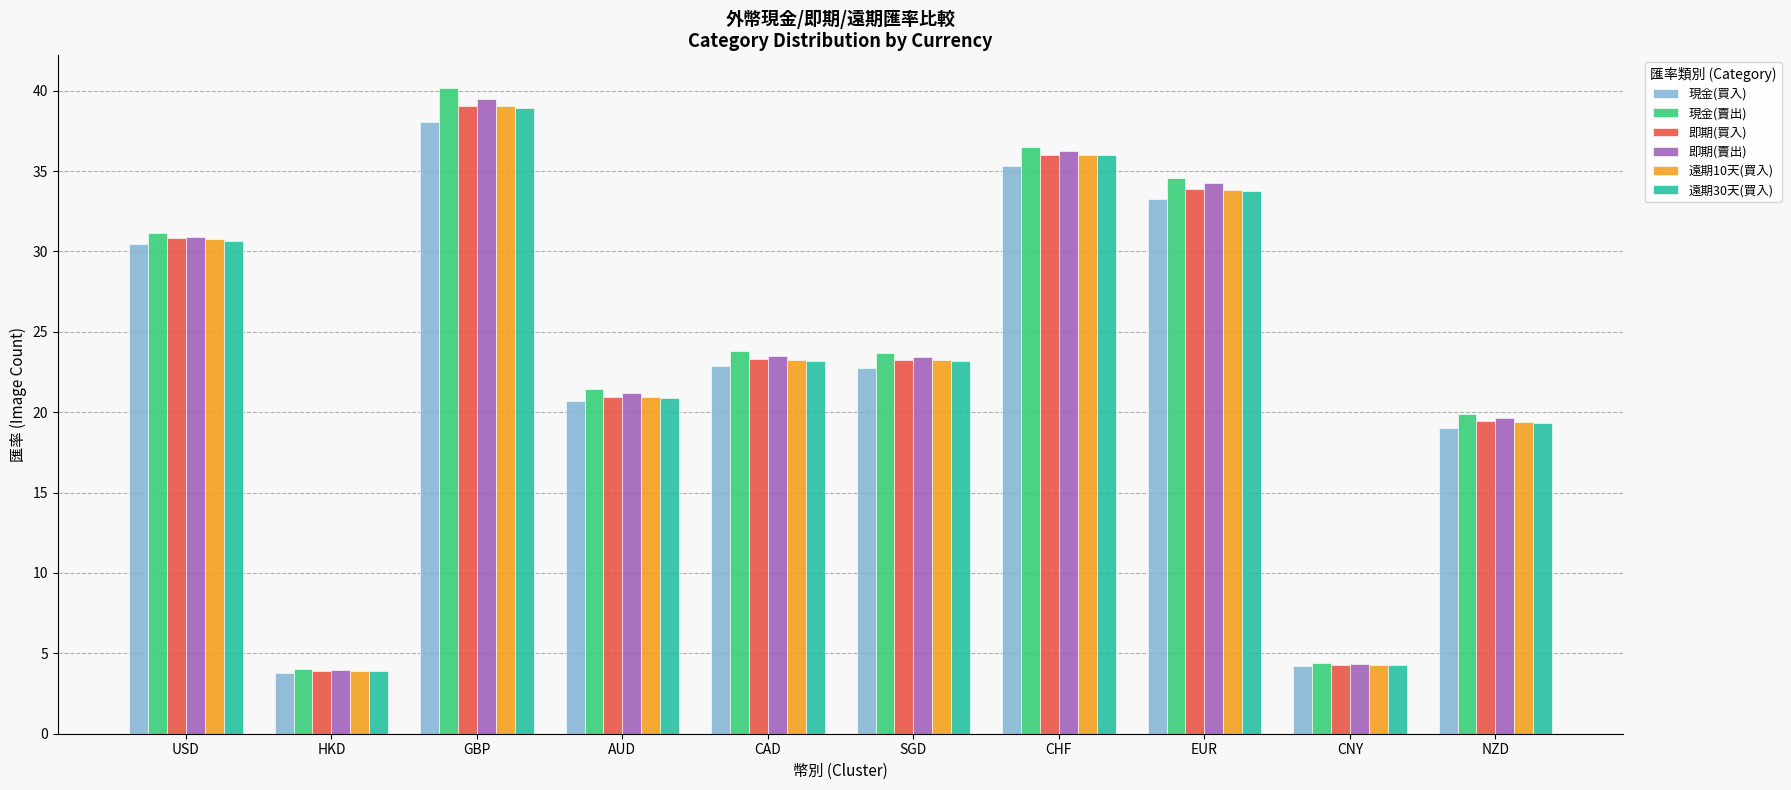

Which category has the highest value in the 即期(買入) series?

GBP